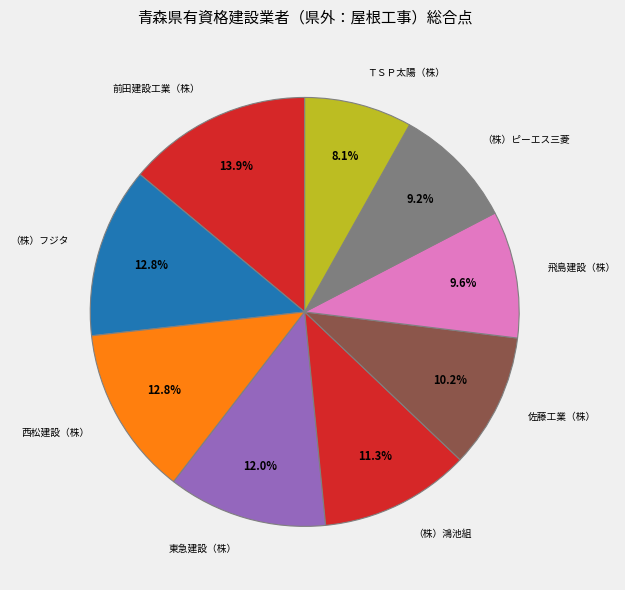

To the nearest percent, what is the combined percentage of （株）鴻池組 and 西松建設（株）?

24%